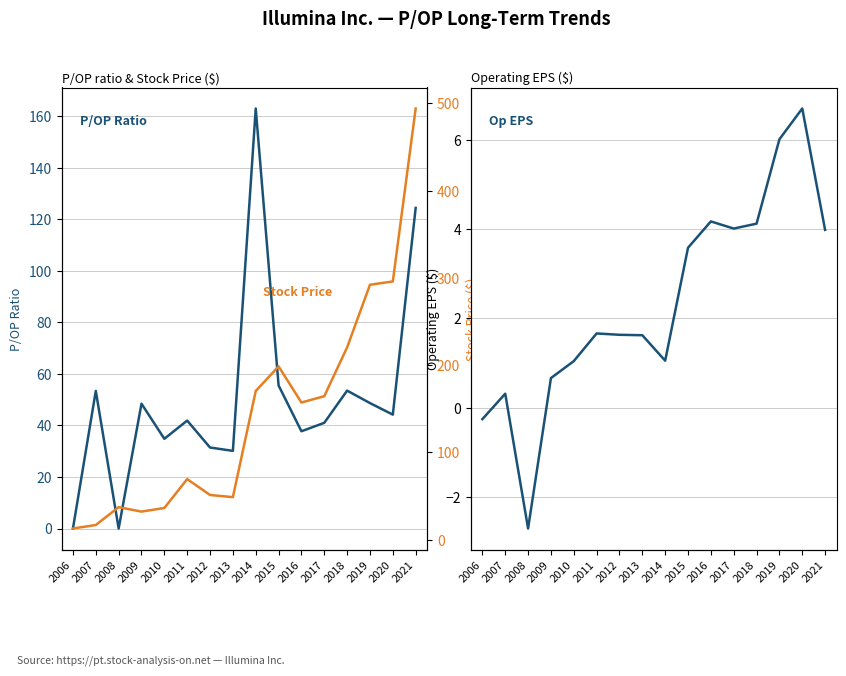

What is the value of the Stock Price point at the 1st from the left?

12.8